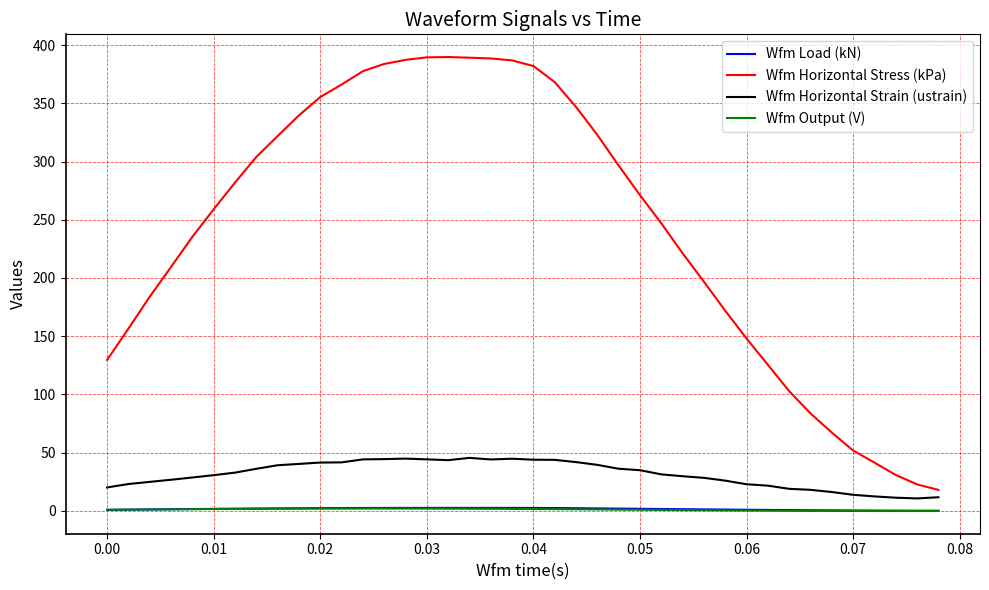

Which series has the largest total across all categories?

Wfm Horizontal Stress (kPa)